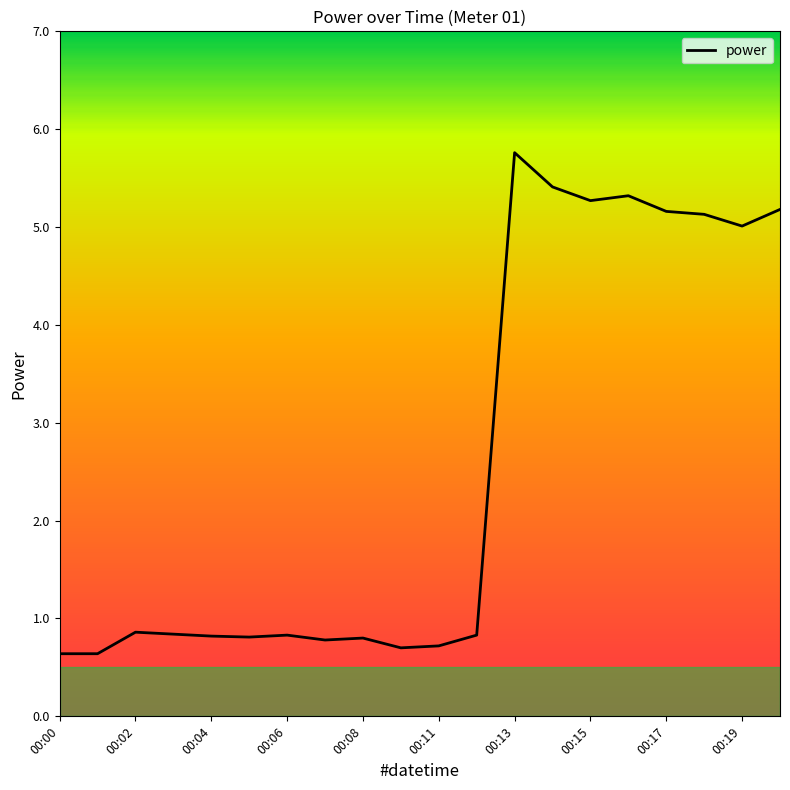

What is the smallest value displayed?

0.6